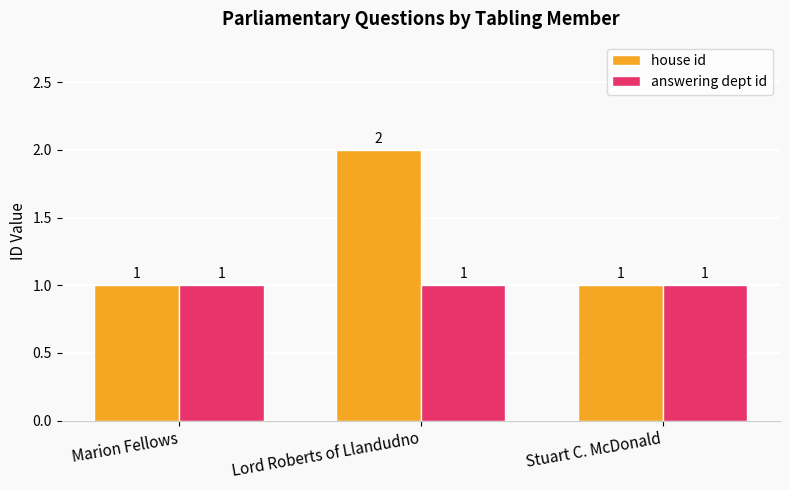

At which category is the sum across all series the highest?

Lord Roberts of Llandudno